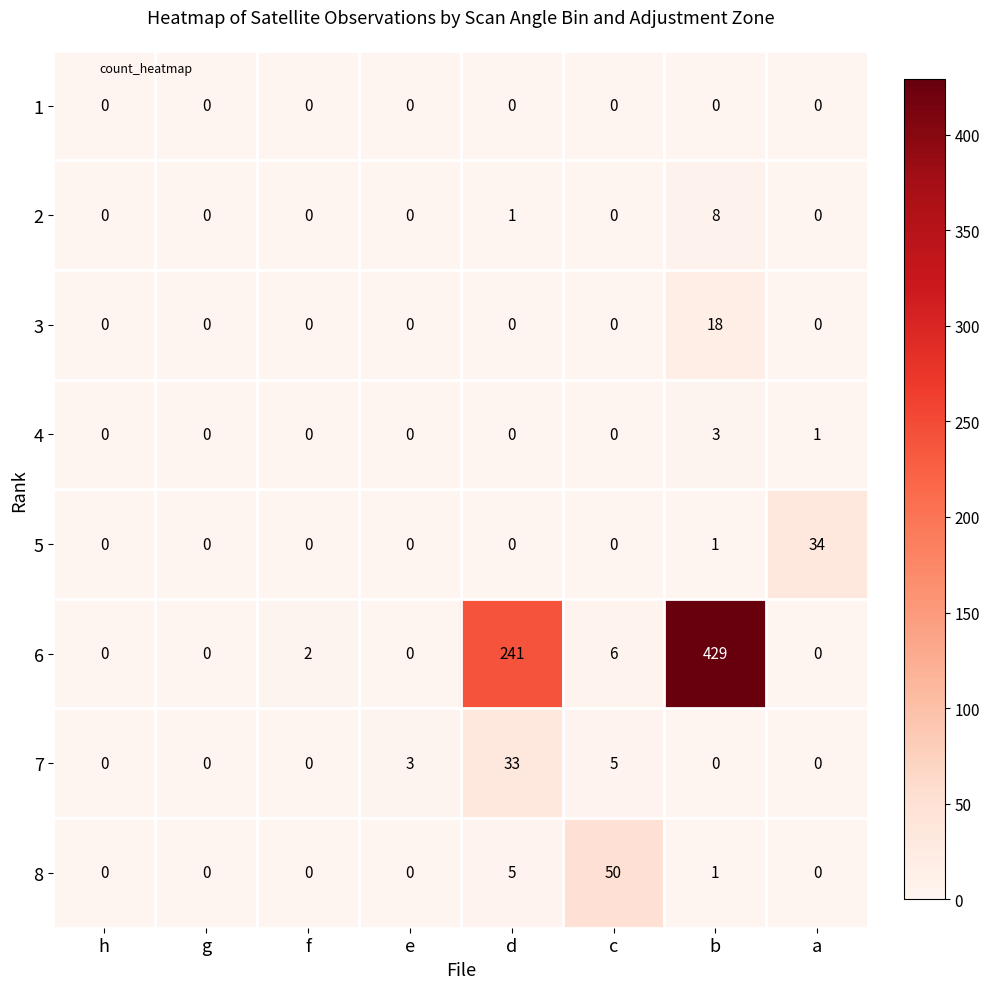

Which series changed the most between f and a?

5